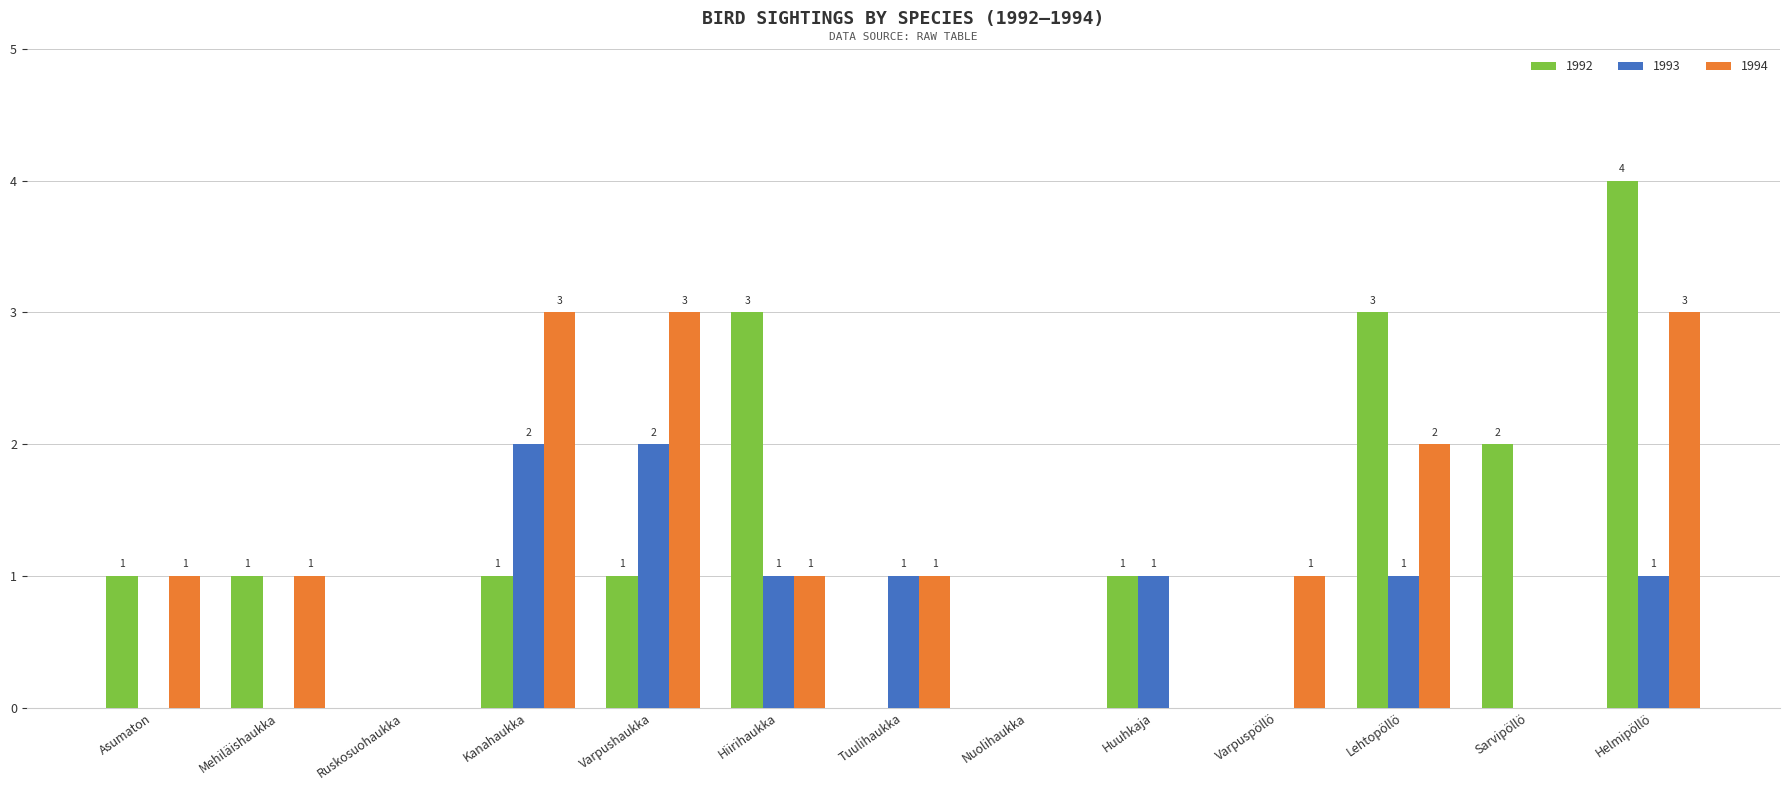

What is the sum of the 1992 values at Helmipöllö and Tuulihaukka?

4